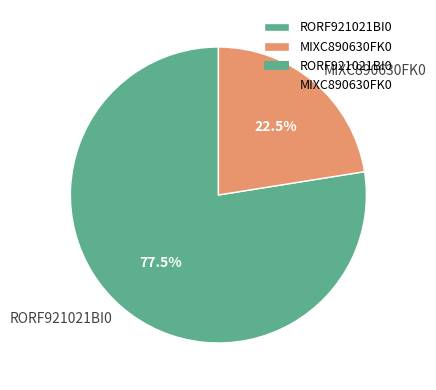

What percentage do RORF921021BI0 and MIXC890630FK0 together represent?

100.0%